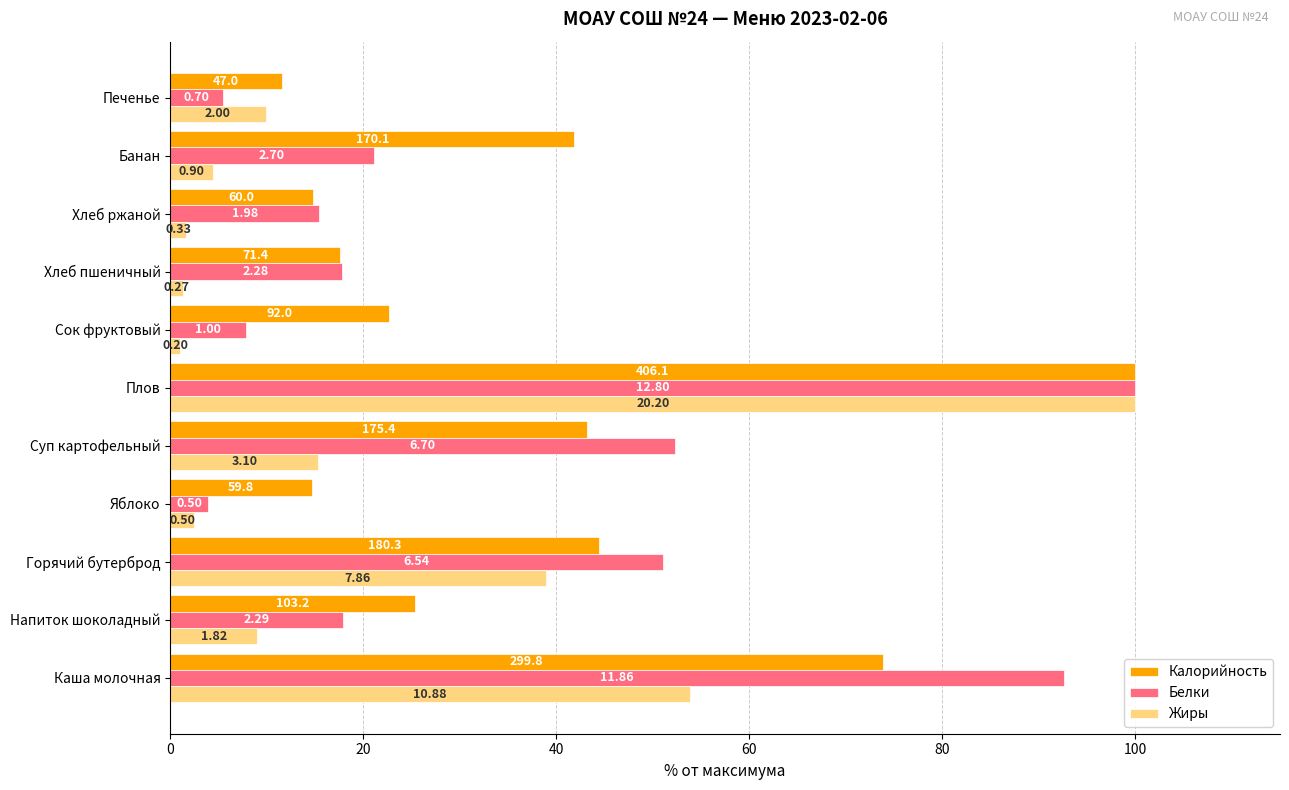

Which series has the largest total across all categories?

Калорийность